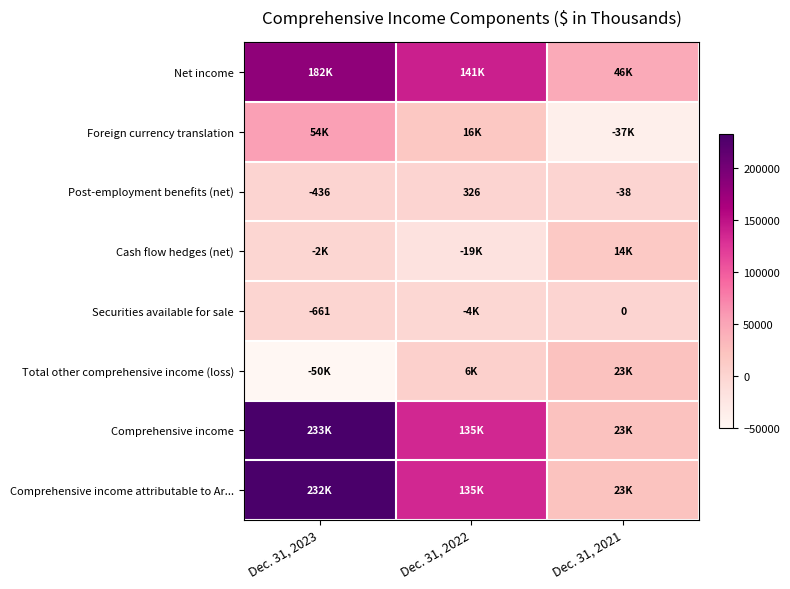

At how many categories does at least one series exceed 157293?

1